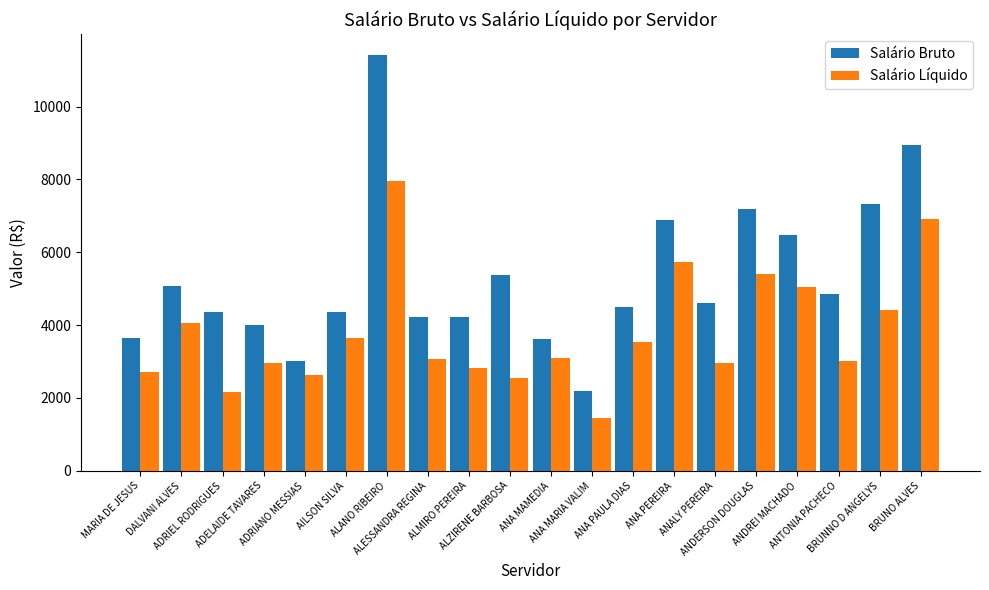

What is the greatest value displayed?

11417.1